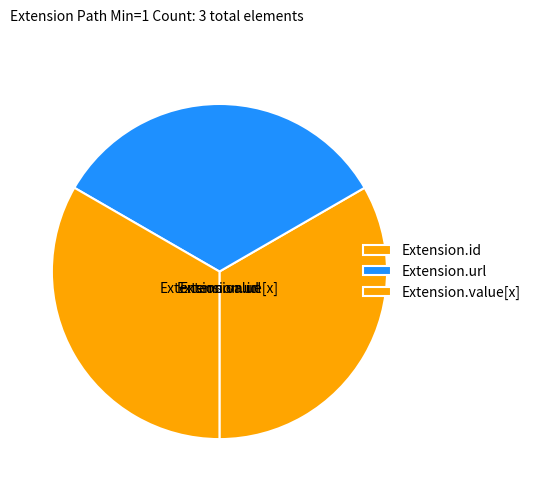

How many segments does this pie chart have?

3